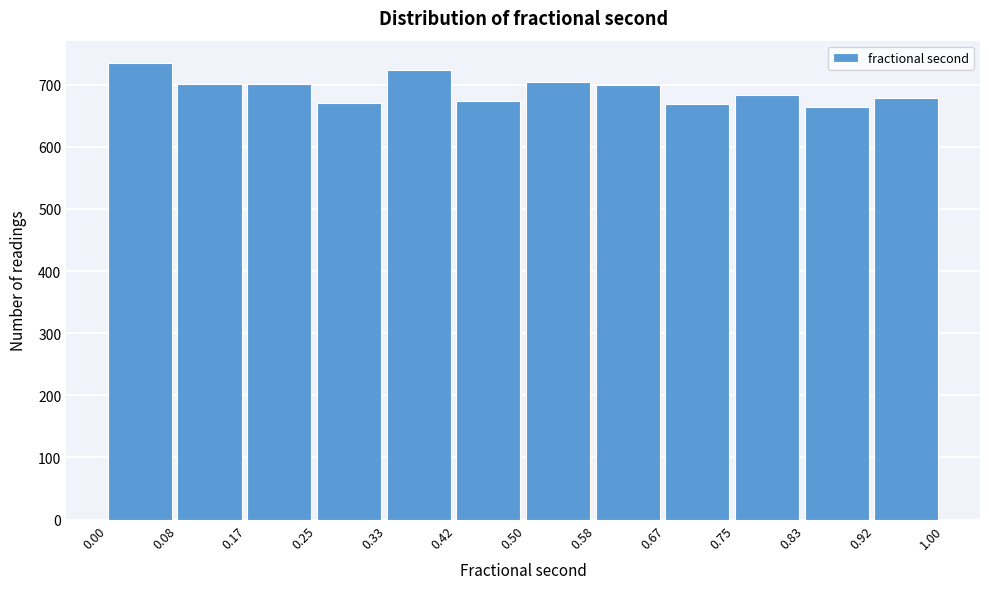

Reading left to right, transcribe this chart: for each bar, give the range it covers on the x-axis and its height. The values are not printed on the chart, so give them approximately, as read against the axis.

0.00 to 0.08: 730
0.08 to 0.17: 700
0.17 to 0.25: 700
0.25 to 0.33: 670
0.33 to 0.42: 720
0.42 to 0.50: 670
0.50 to 0.58: 700
0.58 to 0.67: 700
0.67 to 0.75: 670
0.75 to 0.83: 680
0.83 to 0.92: 660
0.92 to 1.00: 680